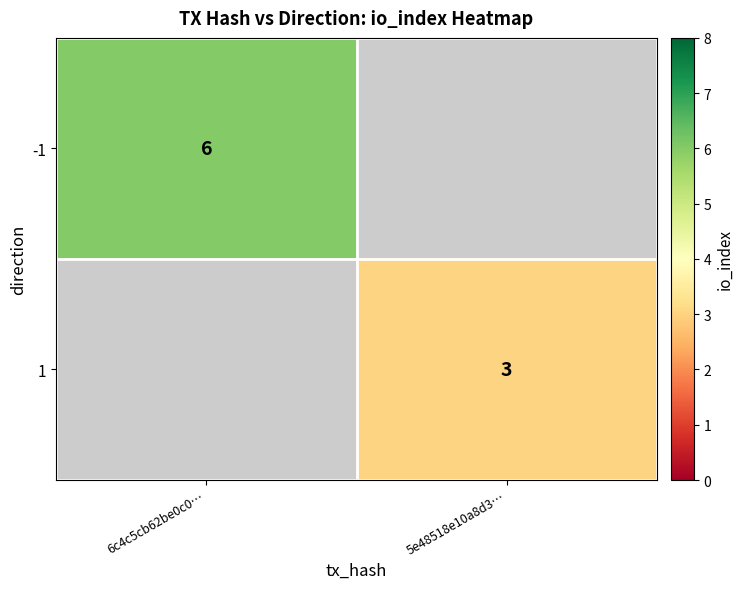

The value of -1 at 6c4c5cb62be0c0… is 2. True or false?

False